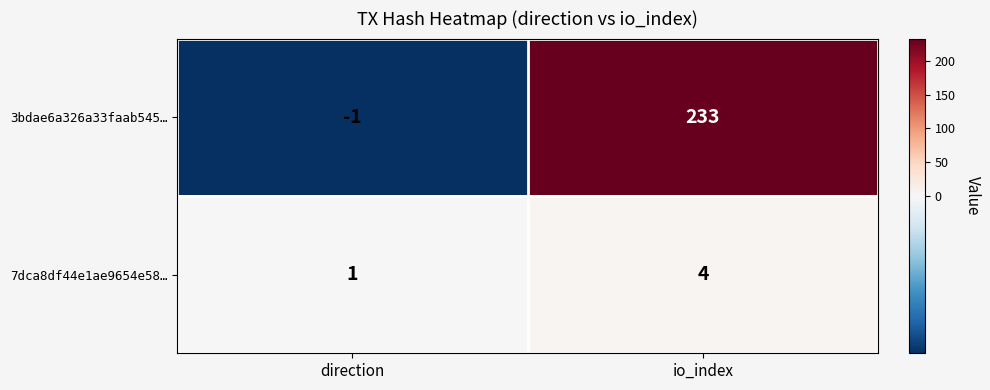

Between direction and io_index, which series saw the biggest shift?

3bdae6a326a33faab545…